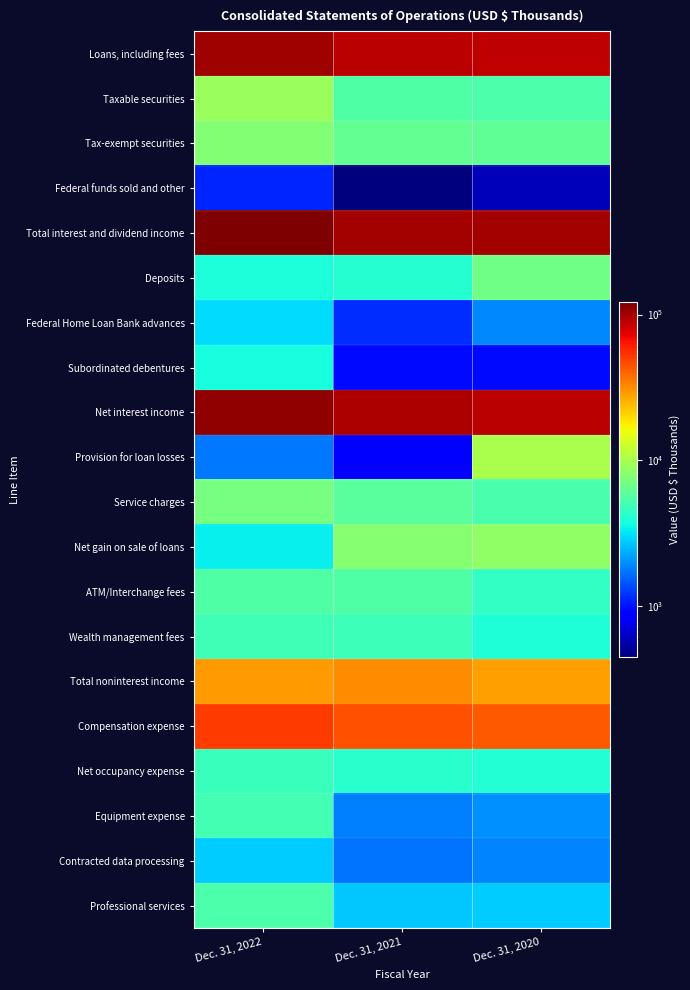

Reading left to right, list all the values displayed in this chart.

Loans, including fees: Dec. 31, 2022=103151	Dec. 31, 2021=89570	Dec. 31, 2020=87777
Taxable securities: Dec. 31, 2022=9123	Dec. 31, 2021=5473	Dec. 31, 2020=5359
Tax-exempt securities: Dec. 31, 2022=7859	Dec. 31, 2021=6250	Dec. 31, 2020=6123
Federal funds sold and other: Dec. 31, 2022=1120	Dec. 31, 2021=449	Dec. 31, 2020=606
Total interest and dividend income: Dec. 31, 2022=121253	Dec. 31, 2021=101742	Dec. 31, 2020=99865
Deposits: Dec. 31, 2022=3840	Dec. 31, 2021=4175	Dec. 31, 2020=6881
Federal Home Loan Bank advances: Dec. 31, 2022=3076	Dec. 31, 2021=1163	Dec. 31, 2020=1932
Subordinated debentures: Dec. 31, 2022=3781	Dec. 31, 2021=955	Dec. 31, 2020=945
Net interest income: Dec. 31, 2022=110204	Dec. 31, 2021=95425	Dec. 31, 2020=89727
Provision for loan losses: Dec. 31, 2022=1752	Dec. 31, 2021=830	Dec. 31, 2020=10112
Service charges: Dec. 31, 2022=7074	Dec. 31, 2021=5905	Dec. 31, 2020=5288
Net gain on sale of loans: Dec. 31, 2022=3397	Dec. 31, 2021=8042	Dec. 31, 2020=8563
ATM/Interchange fees: Dec. 31, 2022=5499	Dec. 31, 2021=5443	Dec. 31, 2020=4472
Wealth management fees: Dec. 31, 2022=4902	Dec. 31, 2021=4857	Dec. 31, 2020=3981
Total noninterest income: Dec. 31, 2022=29076	Dec. 31, 2021=31452	Dec. 31, 2020=28182
Compensation expense: Dec. 31, 2022=51061	Dec. 31, 2021=44690	Dec. 31, 2020=42480
Net occupancy expense: Dec. 31, 2022=4701	Dec. 31, 2021=4213	Dec. 31, 2020=4079
Equipment expense: Dec. 31, 2022=5070	Dec. 31, 2021=1838	Dec. 31, 2020=2006
Contracted data processing: Dec. 31, 2022=2788	Dec. 31, 2021=1725	Dec. 31, 2020=1880
Professional services: Dec. 31, 2022=5388	Dec. 31, 2021=2715	Dec. 31, 2020=2795